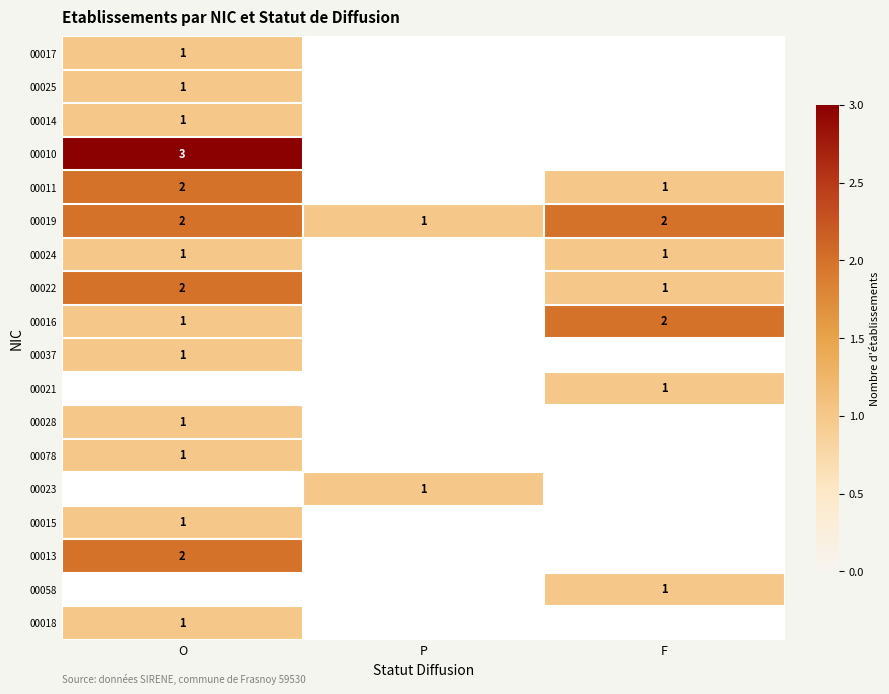

What is the sum of all 00019 values?

5